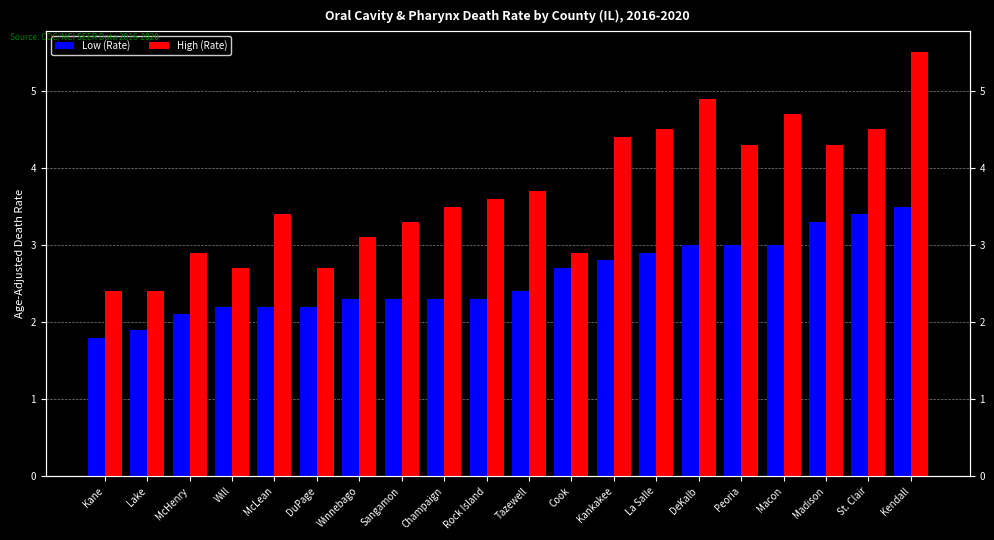

Reading right to left, list all the values displayed in this chart.

Low (Rate): Kendall=3.5	St. Clair=3.4	Madison=3.3	Macon=3.0	Peoria=3.0	DeKalb=3.0	La Salle=2.9	Kankakee=2.8	Cook=2.7	Tazewell=2.4	Rock Island=2.3	Champaign=2.3	Sangamon=2.3	Winnebago=2.3	DuPage=2.2	McLean=2.2	Will=2.2	McHenry=2.1	Lake=1.9	Kane=1.8
High (Rate): Kendall=5.5	St. Clair=4.5	Madison=4.3	Macon=4.7	Peoria=4.3	DeKalb=4.9	La Salle=4.5	Kankakee=4.4	Cook=2.9	Tazewell=3.7	Rock Island=3.6	Champaign=3.5	Sangamon=3.3	Winnebago=3.1	DuPage=2.7	McLean=3.4	Will=2.7	McHenry=2.9	Lake=2.4	Kane=2.4